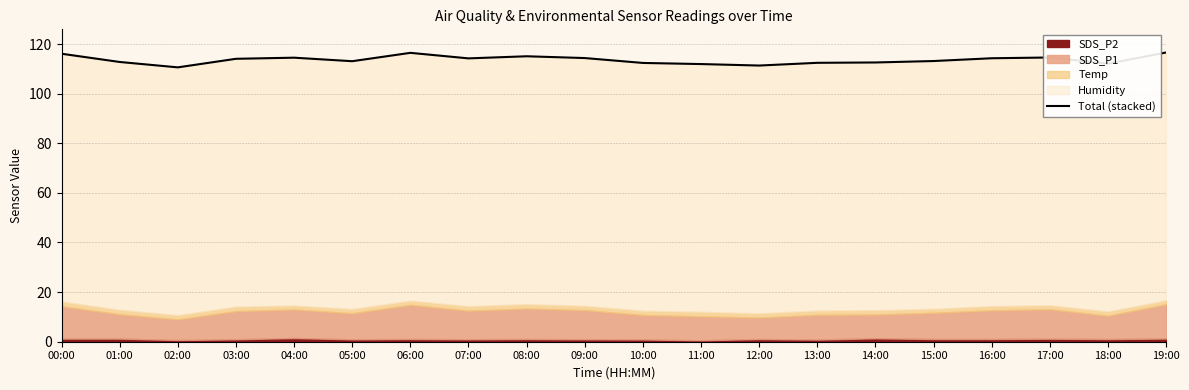

What position from the left is 09:00?

10